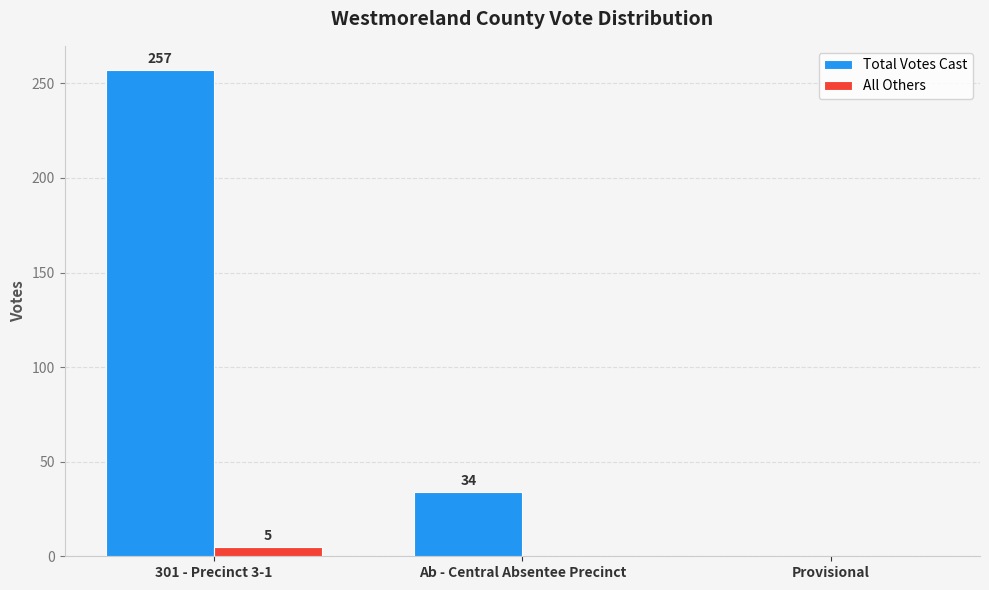

How many positive values does the All Others series have?

1